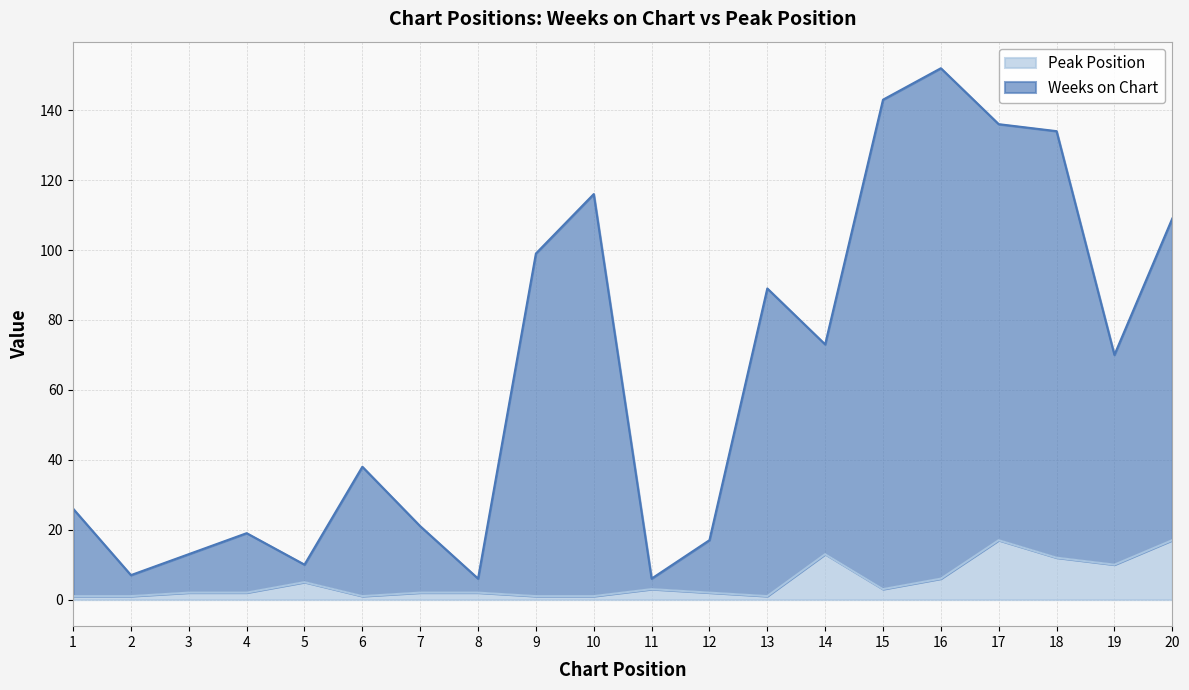

Read the Weeks on Chart value at 9, to the nearest 10.

100